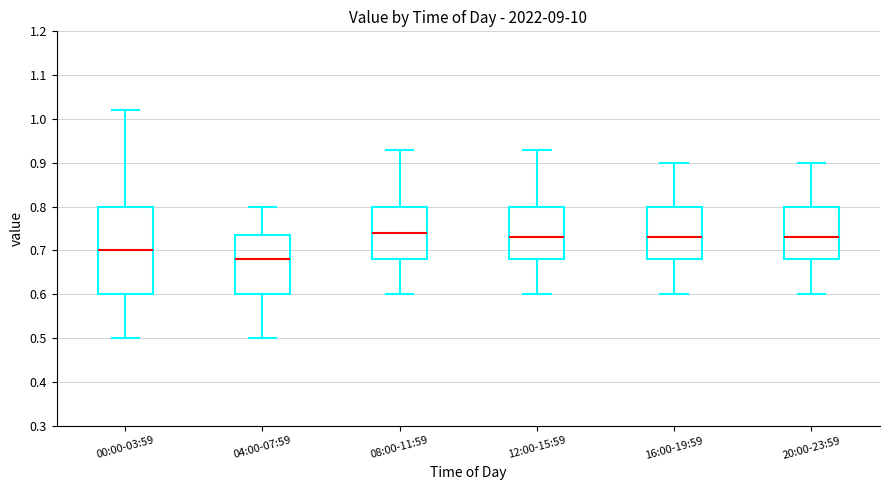

Where does the upper whisker of the box for 16:00-19:59 end on the y-axis? The values are not printed on the chart, so give them approximately, as read against the axis.

0.90